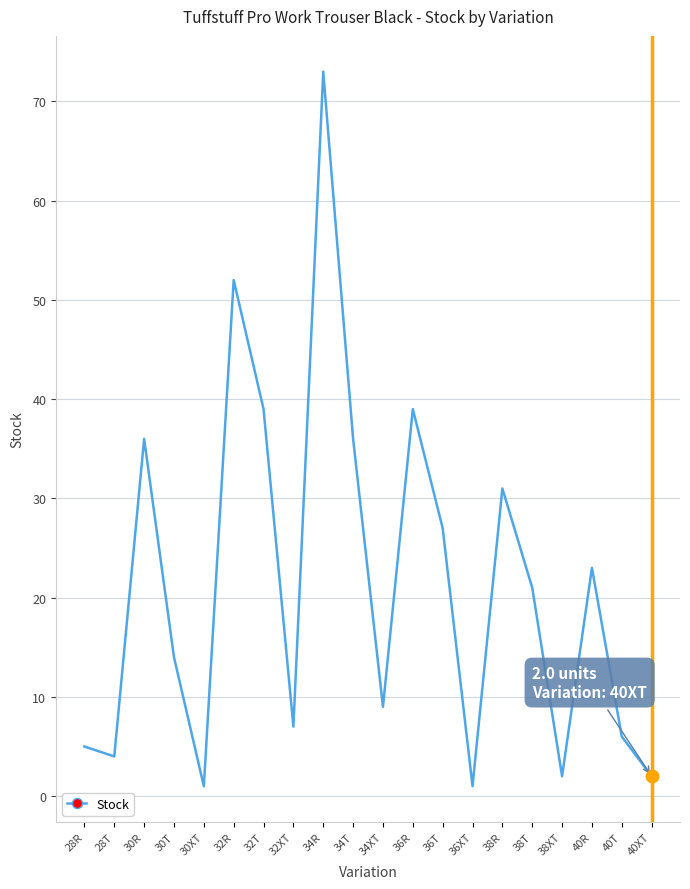

What is the maximum value shown in the chart?

73